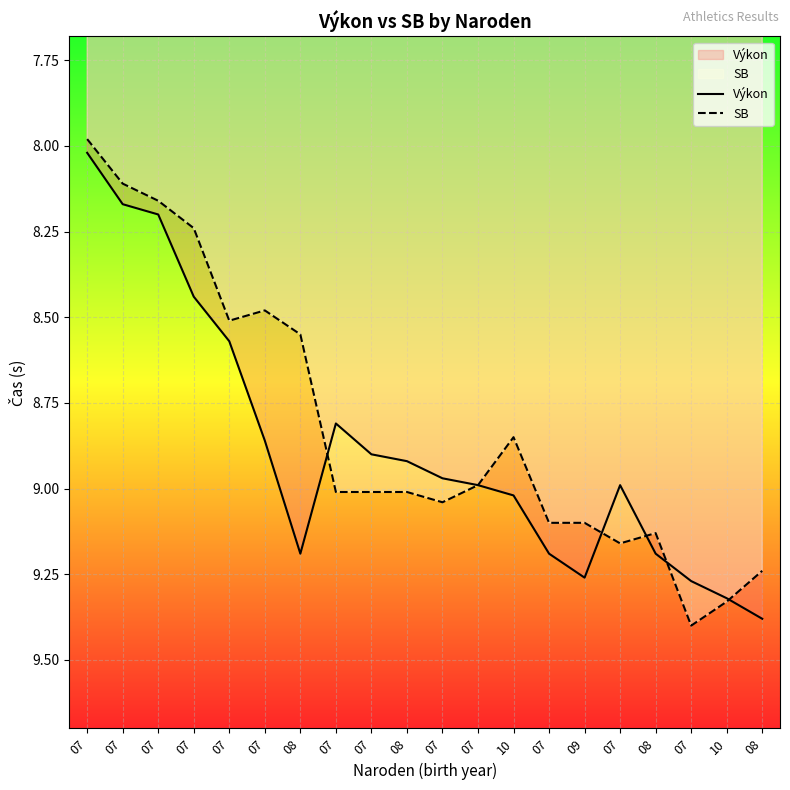

Reading right to left, list all the values displayed in this chart.

Výkon: 08=9.4	10=9.3	07=9.3	08=9.2	07=9.0	09=9.3	07=9.2	10=9.0	07=9.0	07=9.0	08=8.9	07=8.9	07=8.8	08=9.2	07=8.9	07=8.6	07=8.4	07=8.2	07=8.2	07=8.0
SB: 08=9.2	10=9.3	07=9.4	08=9.1	07=9.2	09=9.1	07=9.1	10=8.8	07=9.0	07=9.0	08=9.0	07=9.0	07=9.0	08=8.6	07=8.5	07=8.5	07=8.2	07=8.2	07=8.1	07=8.0